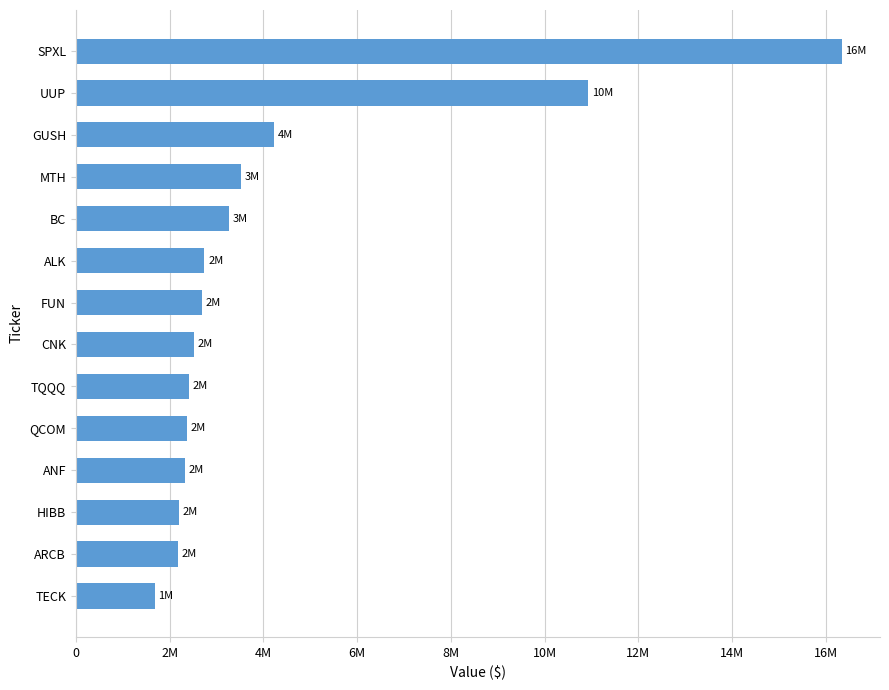

Are the bars horizontal?

Yes